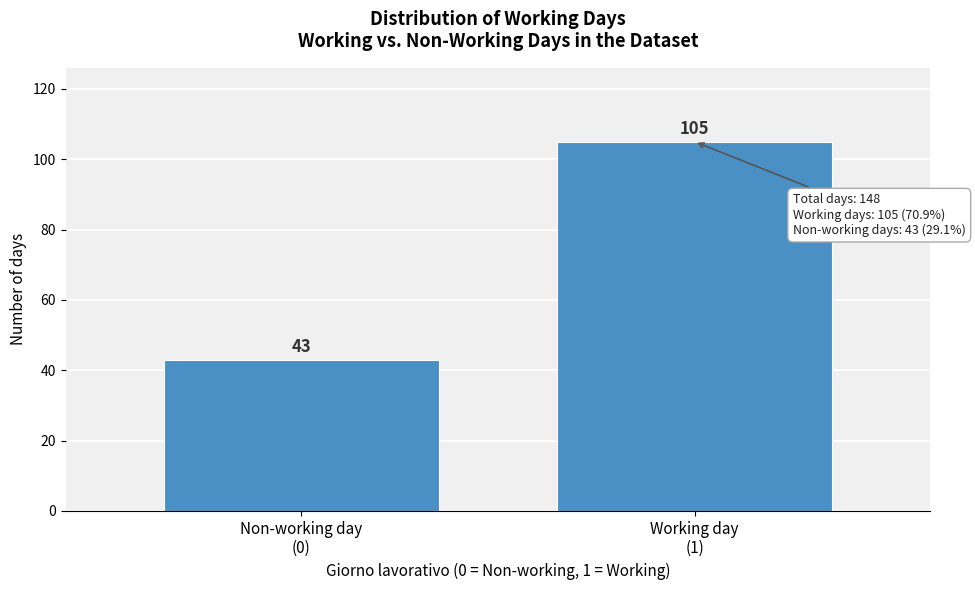

Reading right to left, extract all data points from this chart.

105	43